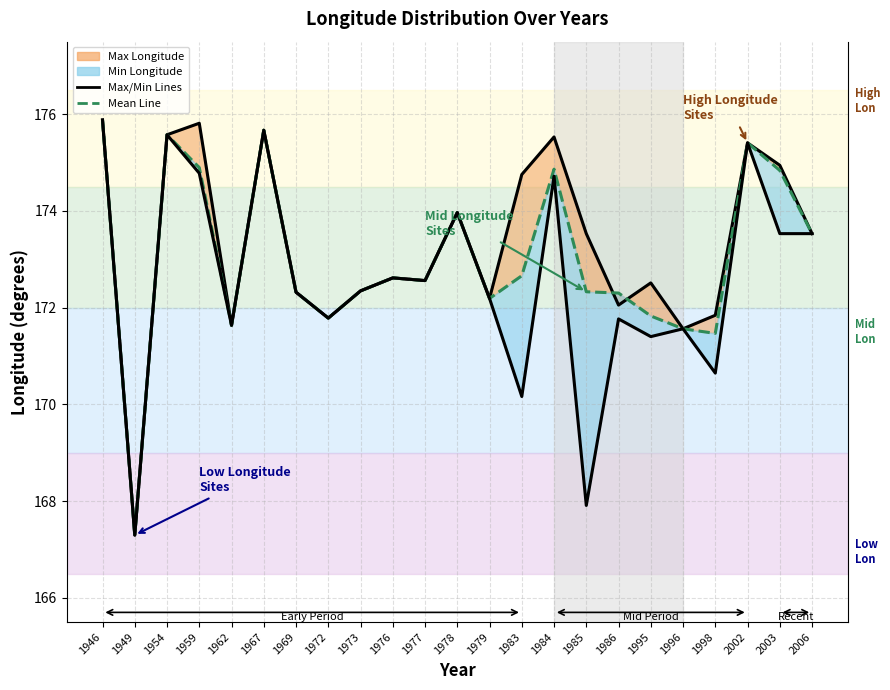

Which series has the largest total across all categories?

Max Longitude Line